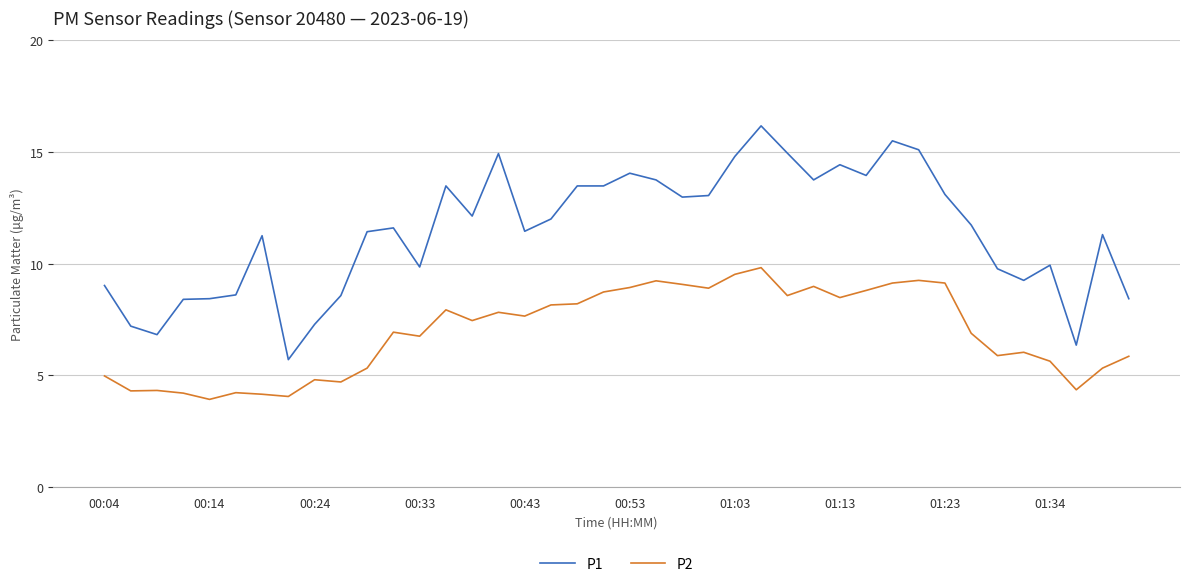

List the series in order of their overall mean, lowest first.

P2, P1